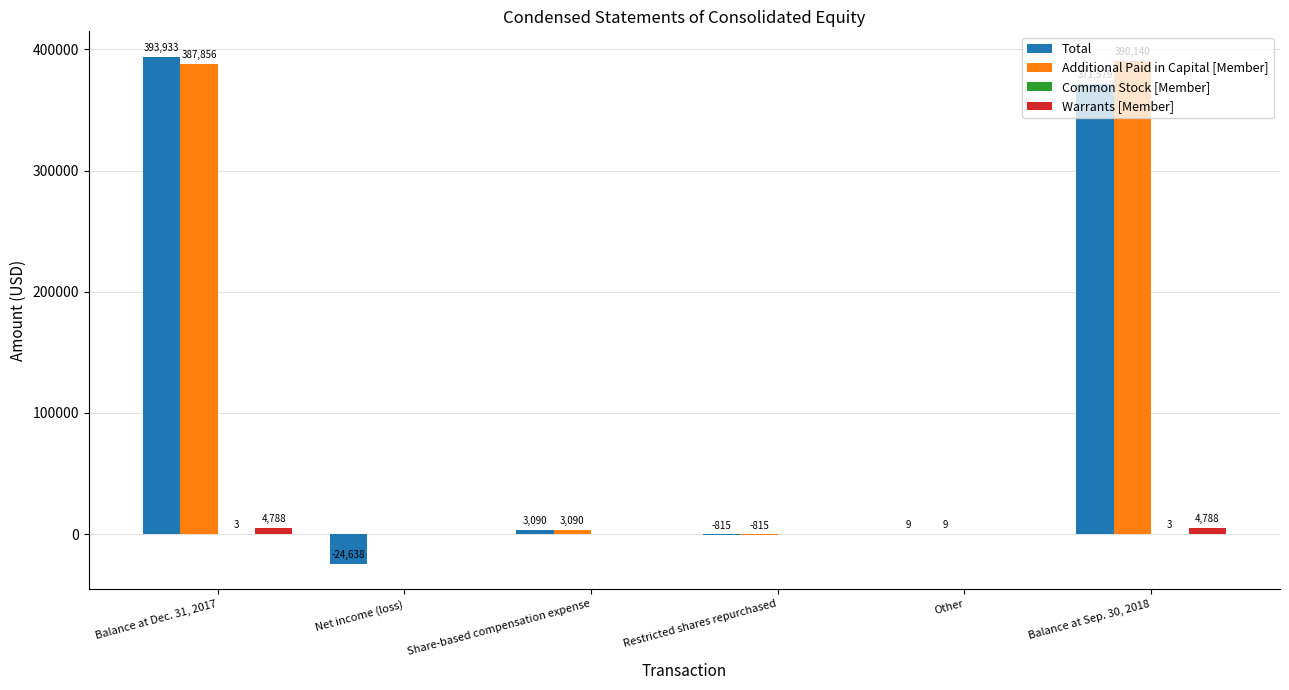

What is the average value of the Total series?

123860